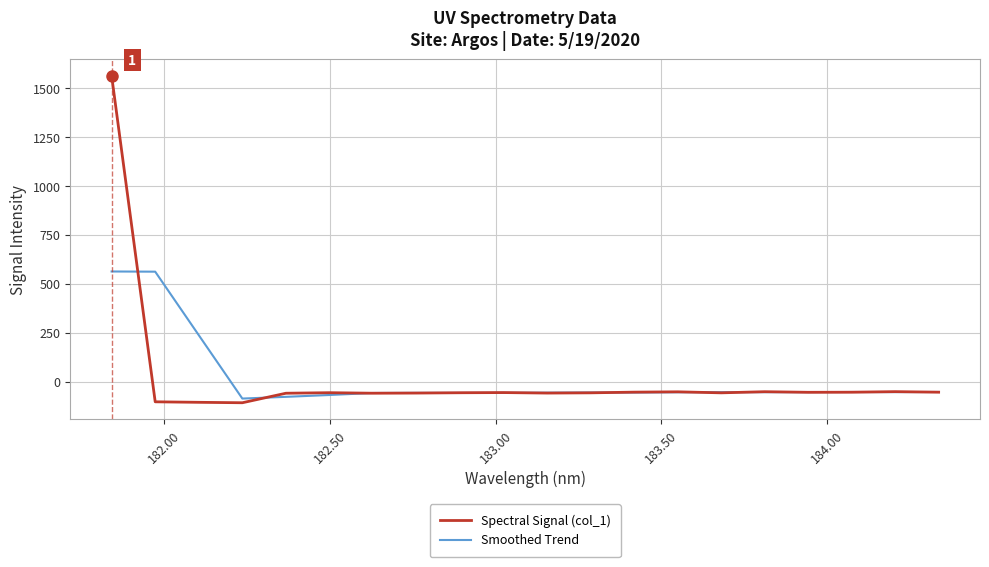

Rank the series by their maximum value, from lowest to highest.

Smoothed Trend, Spectral Signal (col_1)